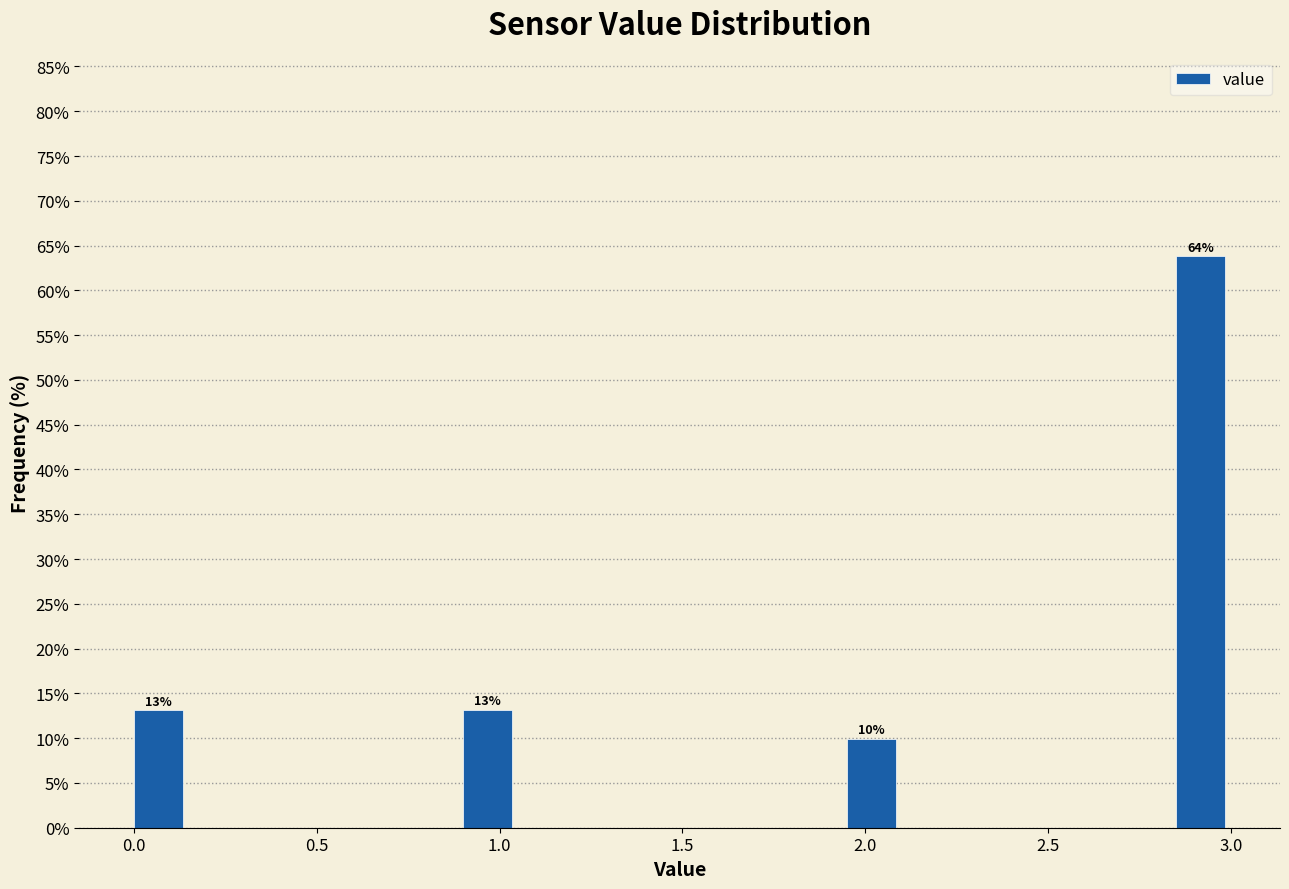

Around what value on the x-axis is the tallest bar? Give the approximate position of its centre, as read against the axis.

2.90